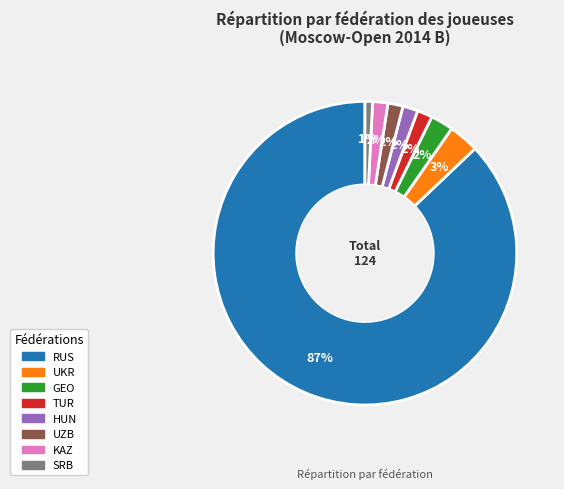

Do GEO and TUR together represent more than half of the pie?

No